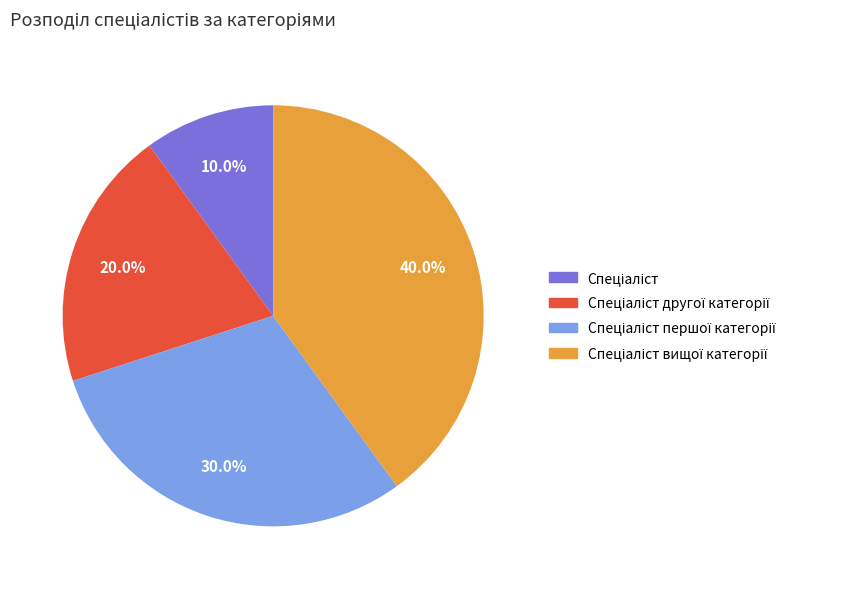

Count the number of slices in the pie.

4